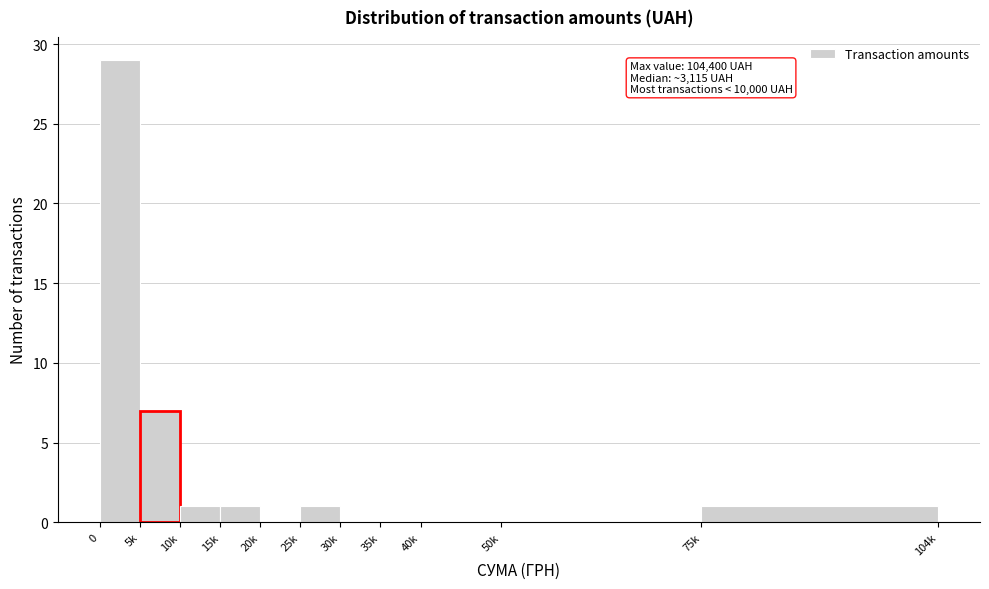

Reading left to right, list all the values displayed in this chart.

0=29	5k=7	10k=1	15k=1	20k=0	25k=1	30k=0	35k=0	40k=0	50k=0	75k=1